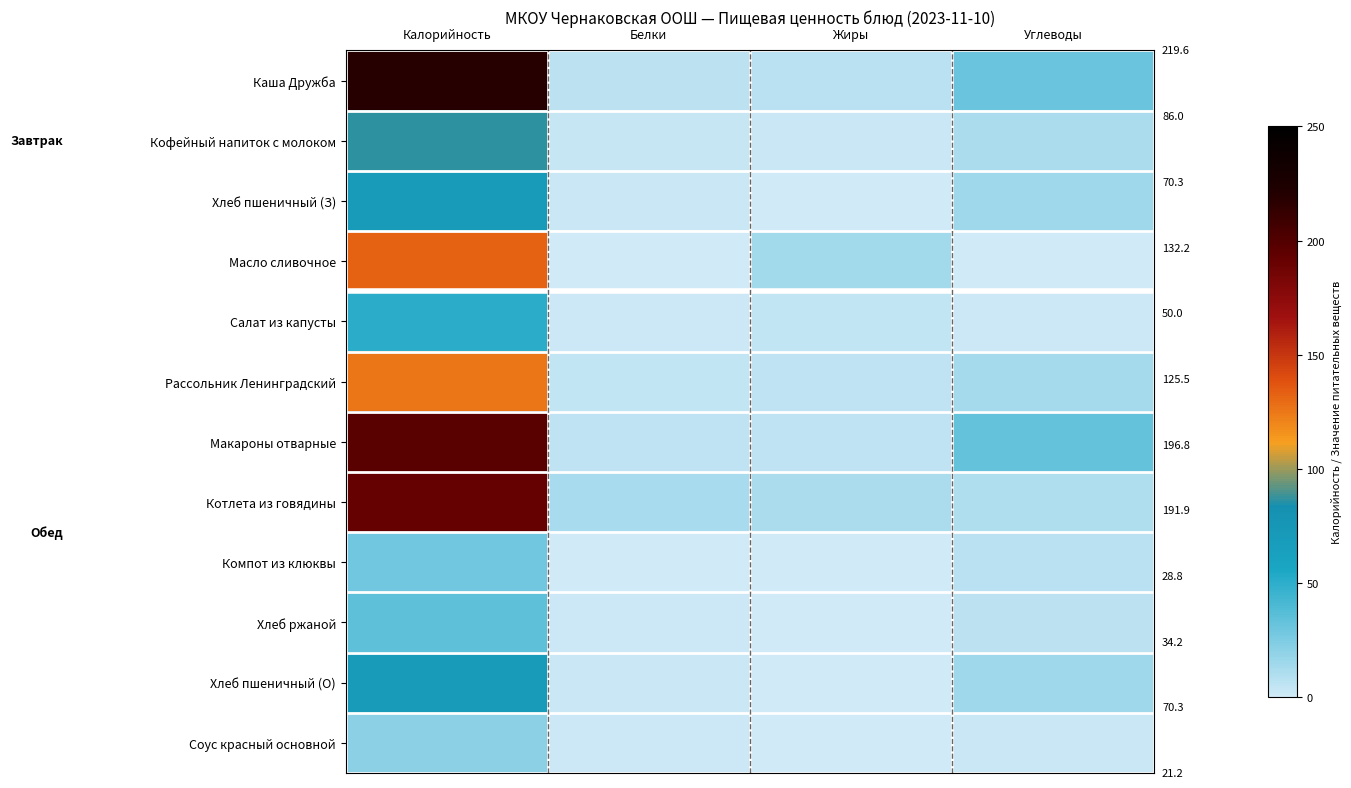

Which series has the widest spread of values?

Каша Дружба